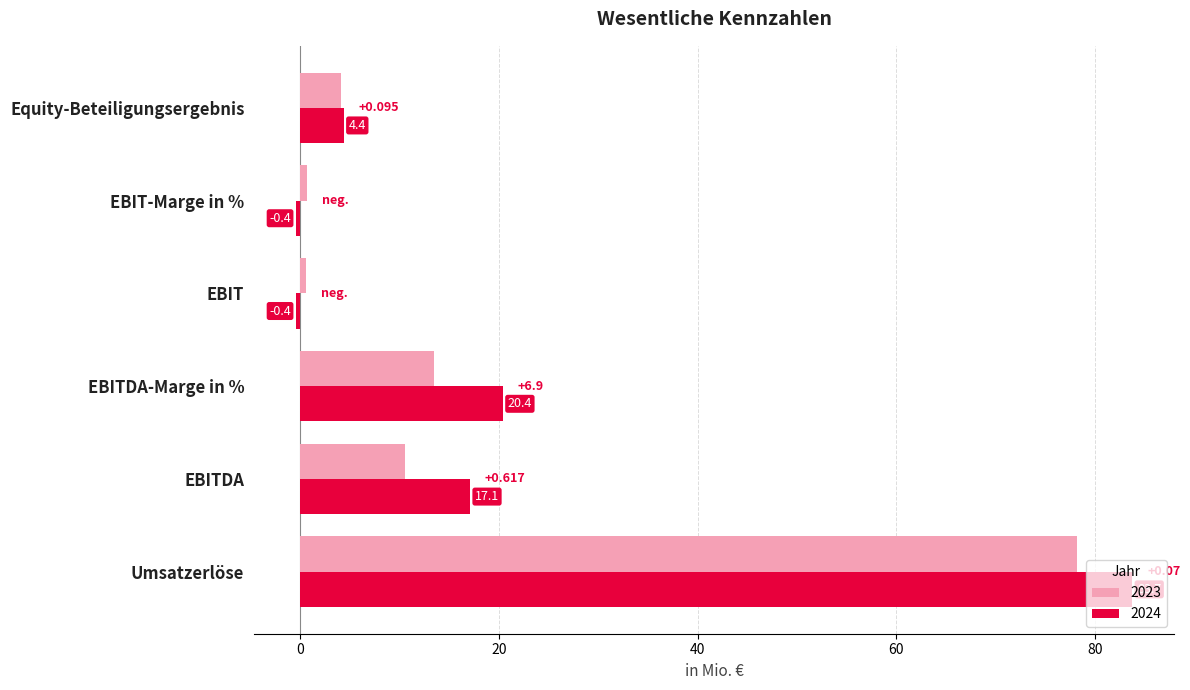

List the series in order of their overall mean, lowest first.

2023, 2024